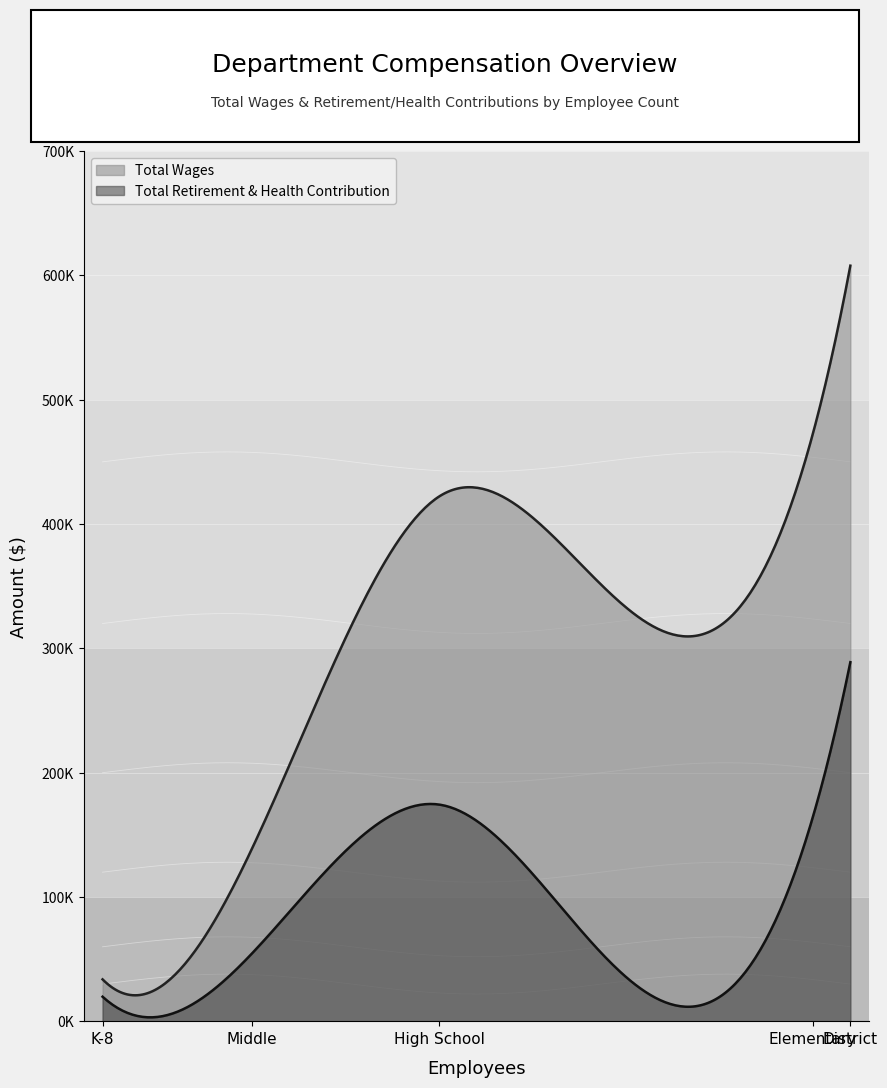

True or false: Total Wages has more than 1 points higher than both neighbors.

False